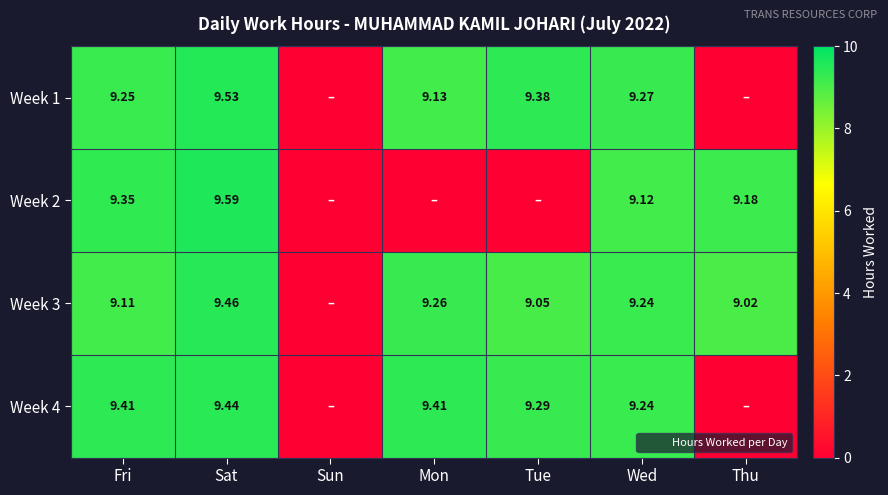

Is the value of Week 2 at Thu greater than the value of Week 4 at Fri?

No